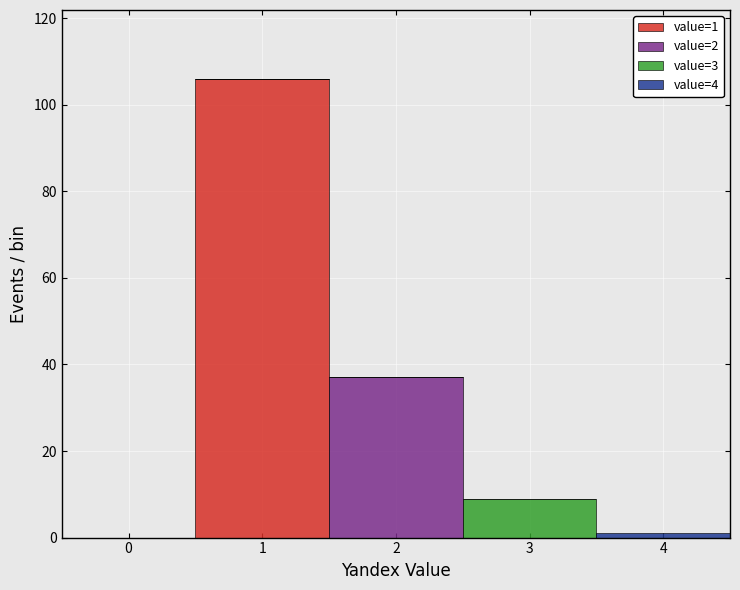

Which range on the x-axis has the tallest stacked bar (by total height)?

0.5 to 1.5